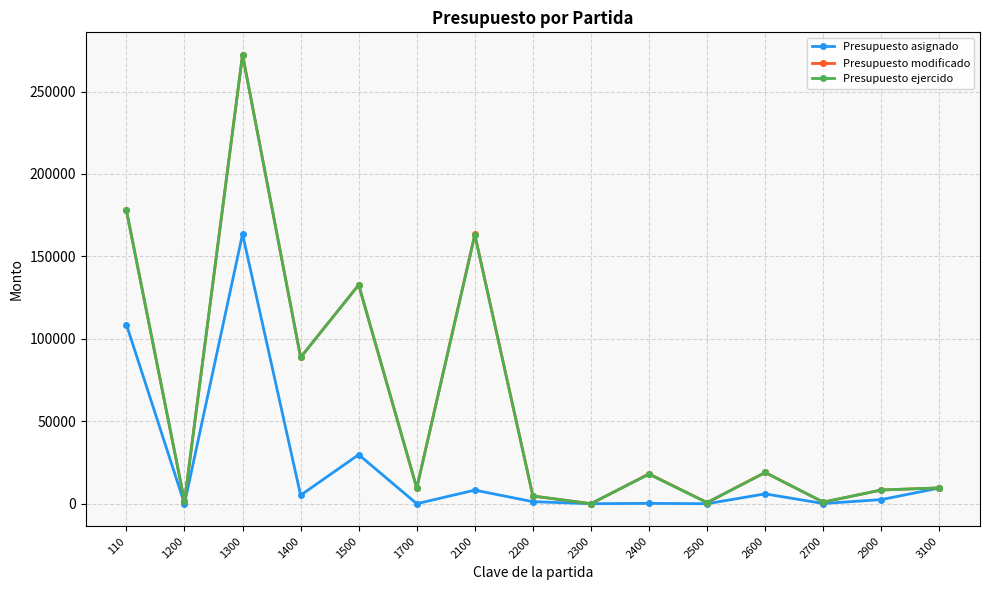

What is the value of the Presupuesto modificado point at the 14th from the left?

8326.3